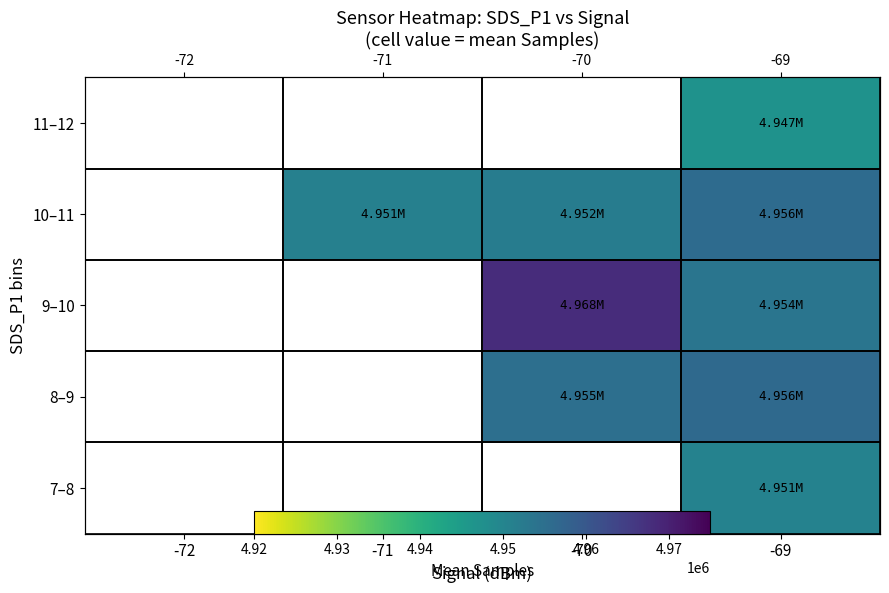

List the series in order of their peak value, highest first.

7–8, 8–9, 9–10, 10–11, 11–12